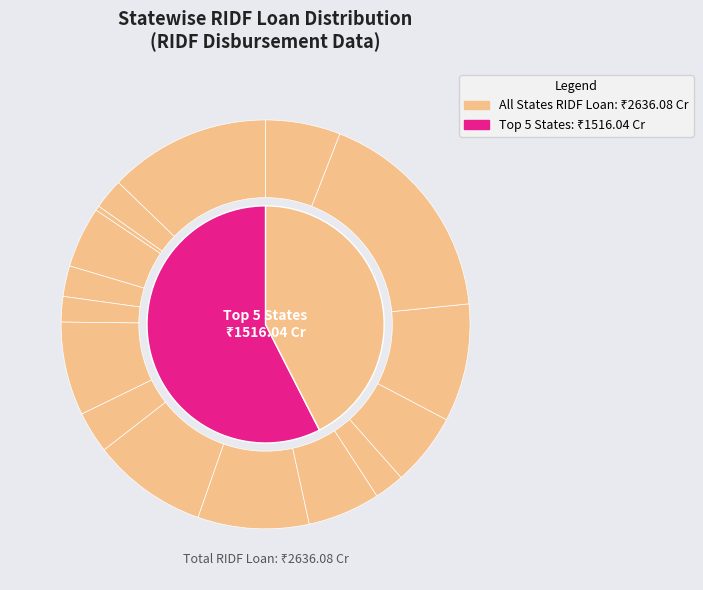

Rank the categories by value from lowest to highest.

Jammu & Kashmir, Chattisgarh, Himachal Pradesh, Punjab, Assam, Haryana, Kerala, Gujarat, Odisha, Rajasthan, West Bengal, Karnataka, Maharashtra, Madhya Pradesh, Tamil Nadu, Andhra Pradesh, Uttar Pradesh